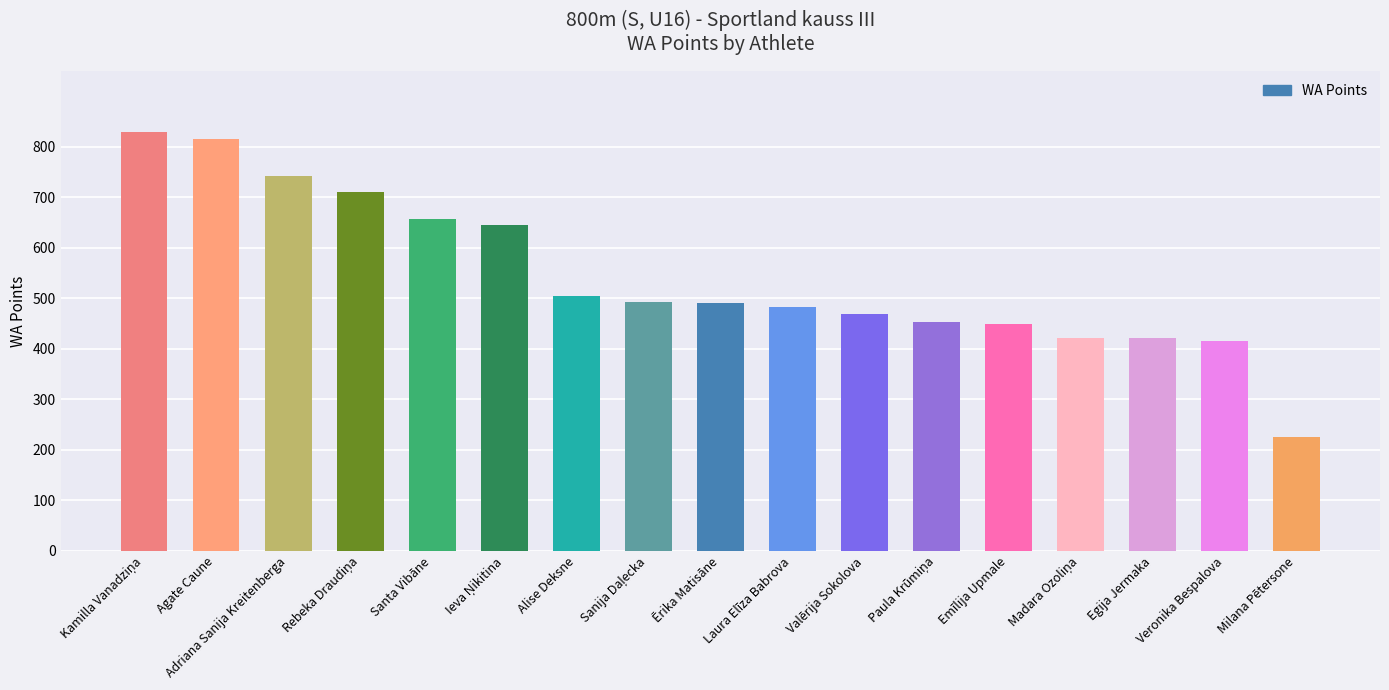

What is the value of the 7th bar from the left?

505